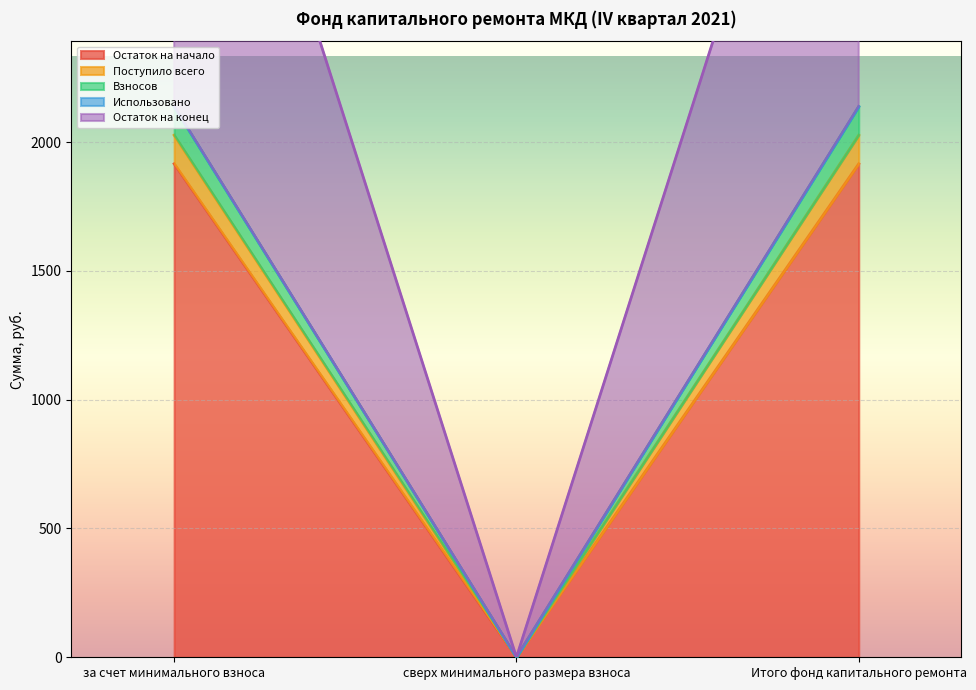

The value of Взносов at сверх минимального размера взноса is 654.1. True or false?

False